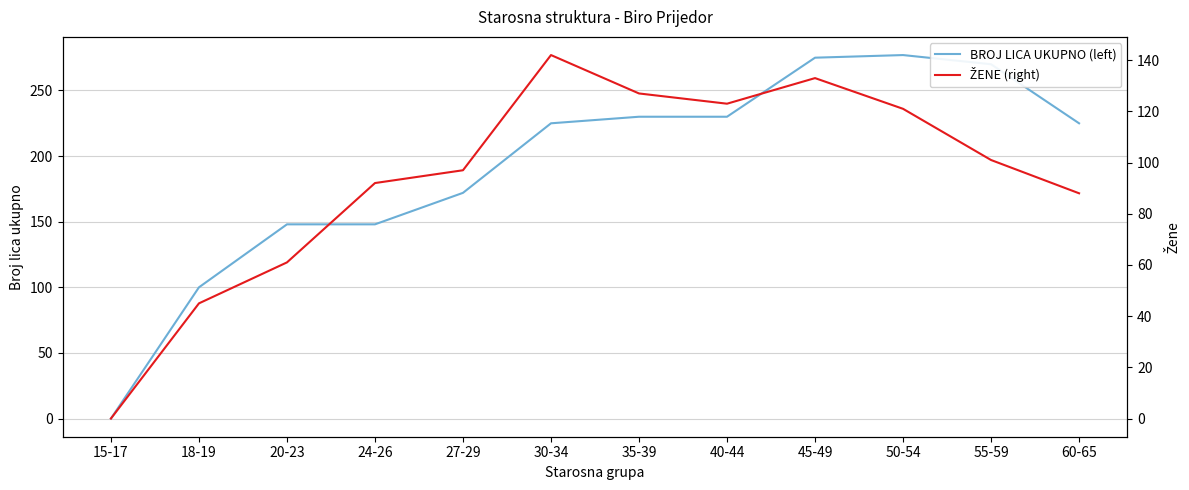

What is the sum of all BROJ LICA UKUPNO (left) values?

2300